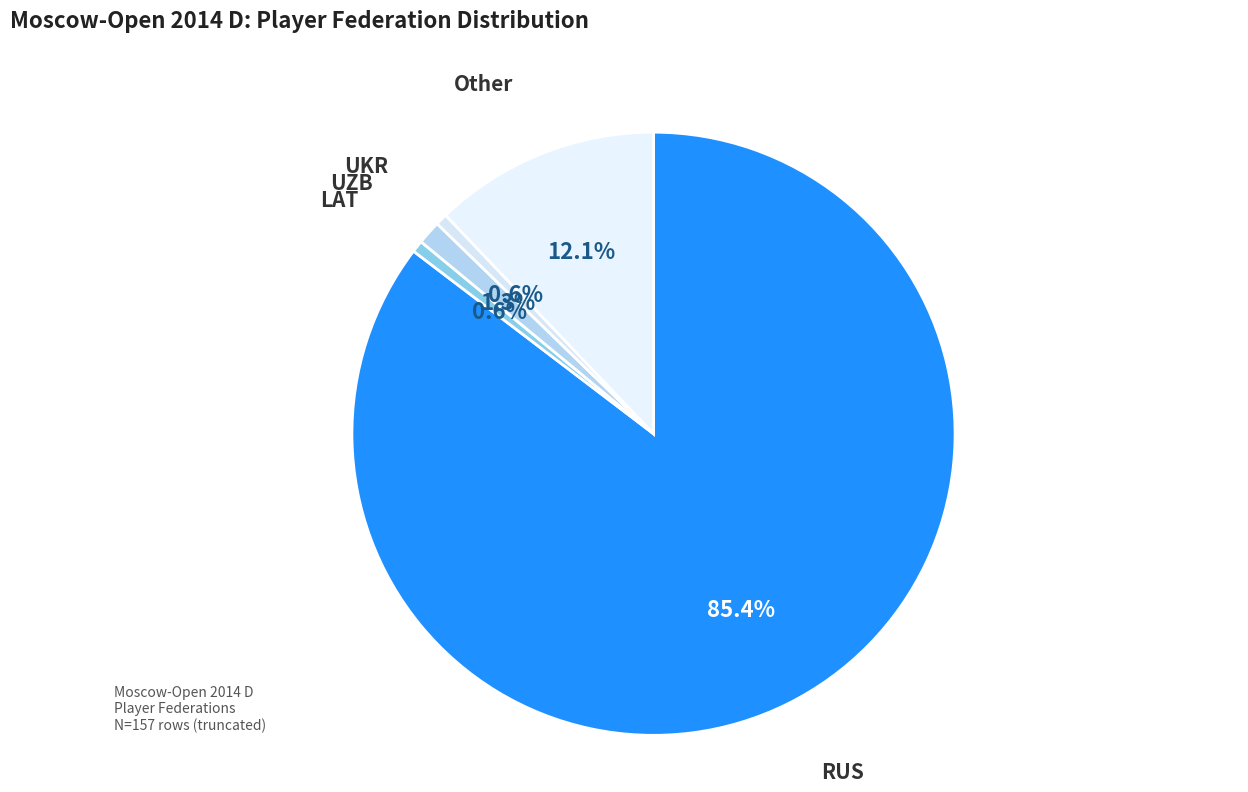

What percentage is NOT represented by UKR?

99.4%